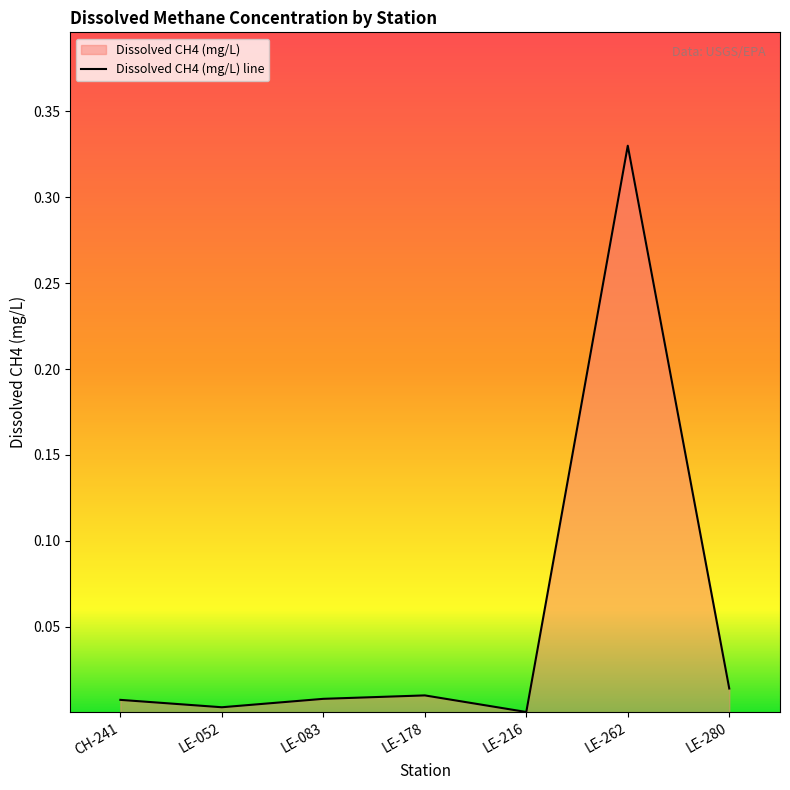

What position from the right is LE-083?

5